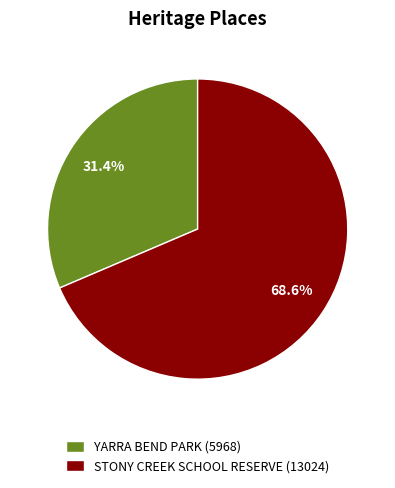

True or false: YARRA BEND PARK accounts for 46% of the total.

False